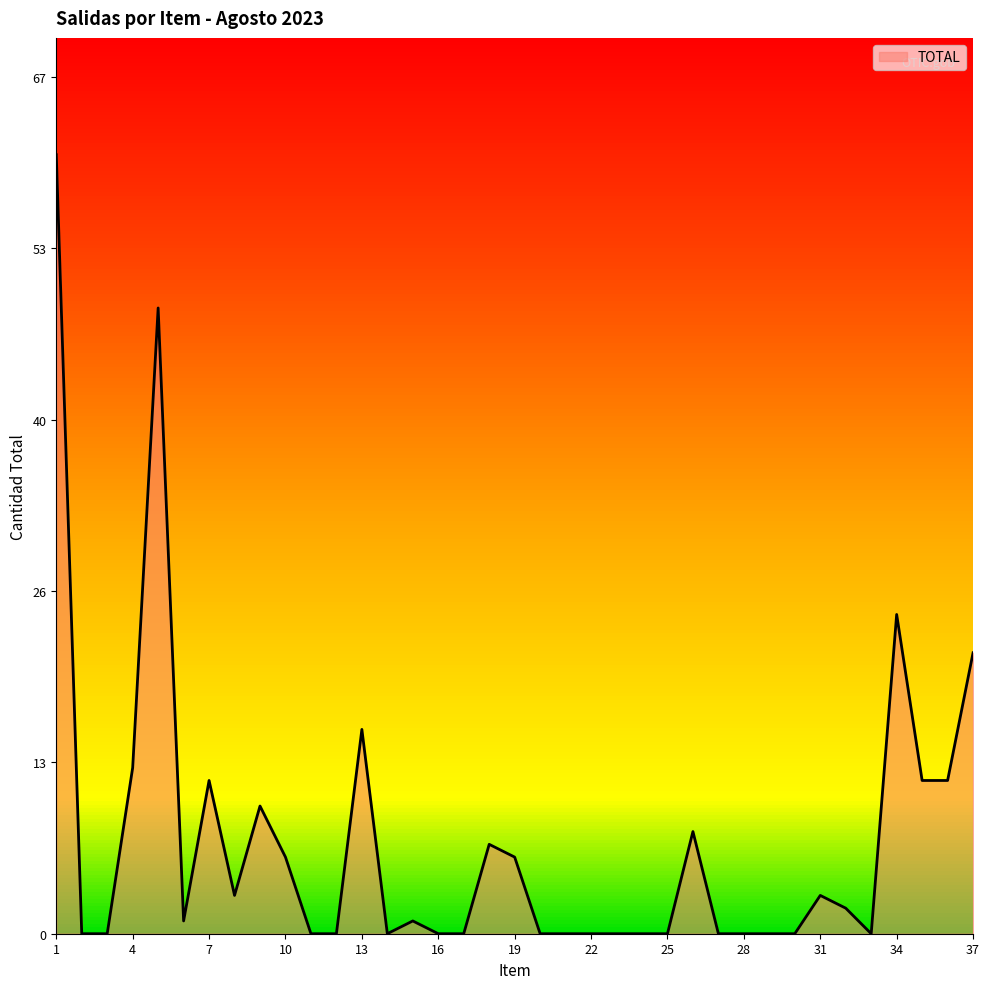

Does the chart have visible grid lines?

No